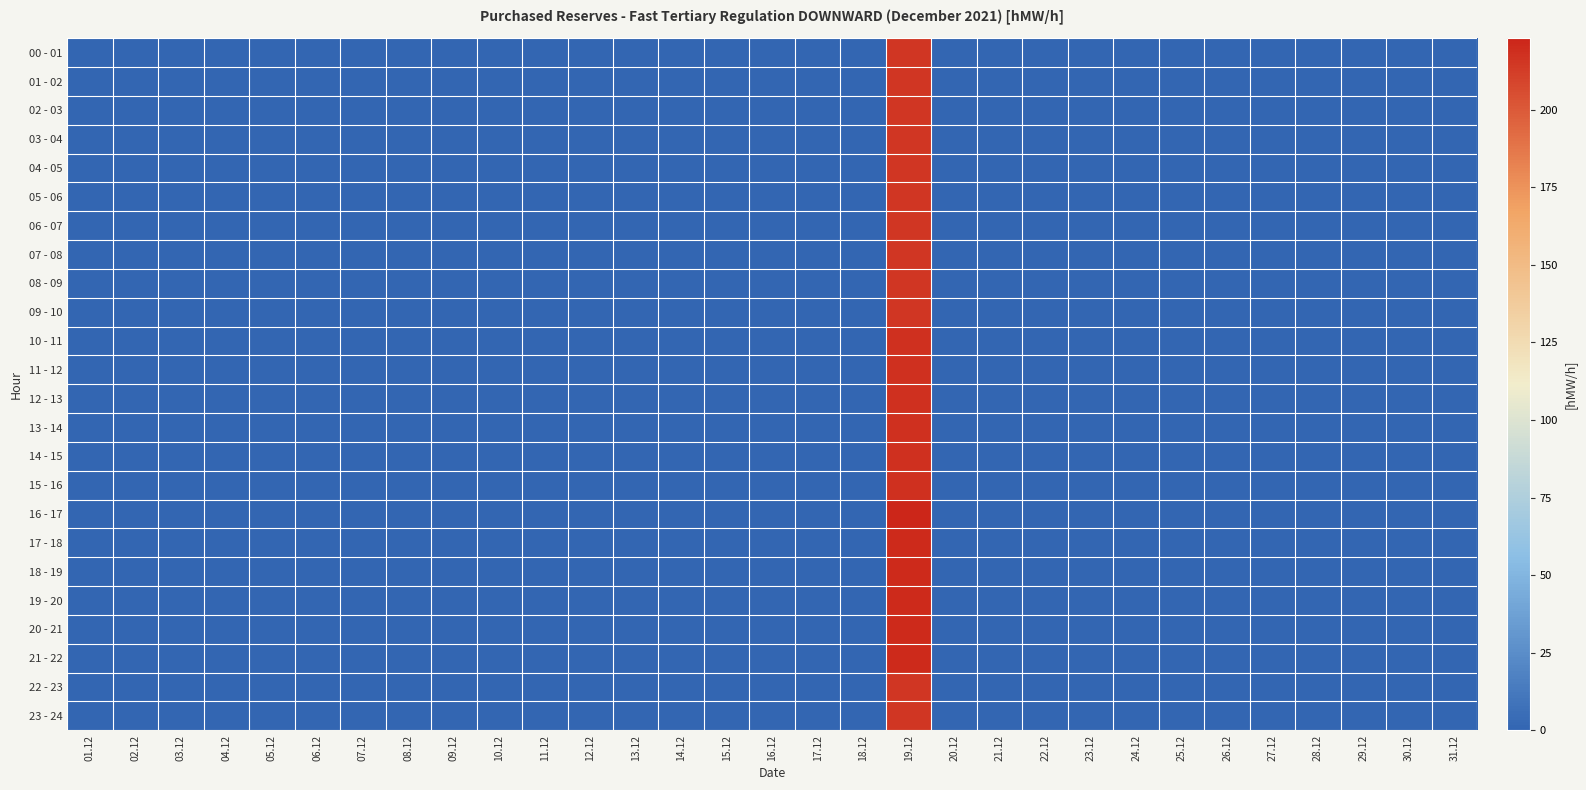

At 18.12, list the series in order from largest to smallest.

00 - 01, 01 - 02, 02 - 03, 03 - 04, 04 - 05, 05 - 06, 06 - 07, 07 - 08, 08 - 09, 09 - 10, 10 - 11, 11 - 12, 12 - 13, 13 - 14, 14 - 15, 15 - 16, 16 - 17, 17 - 18, 18 - 19, 19 - 20, 20 - 21, 21 - 22, 22 - 23, 23 - 24